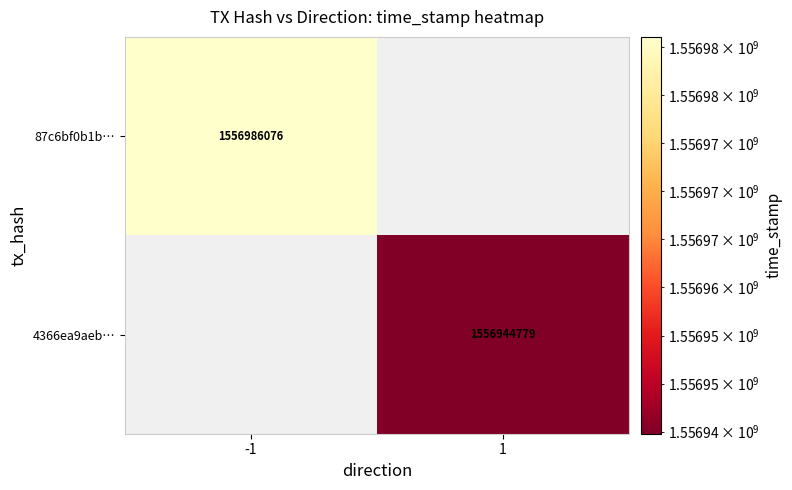

At which category does the chart reach its peak across all series?

-1